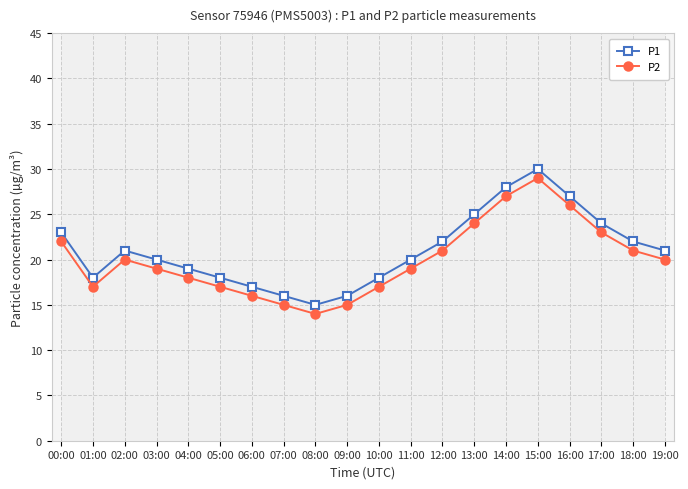

List the series in order of their overall mean, highest first.

P1, P2